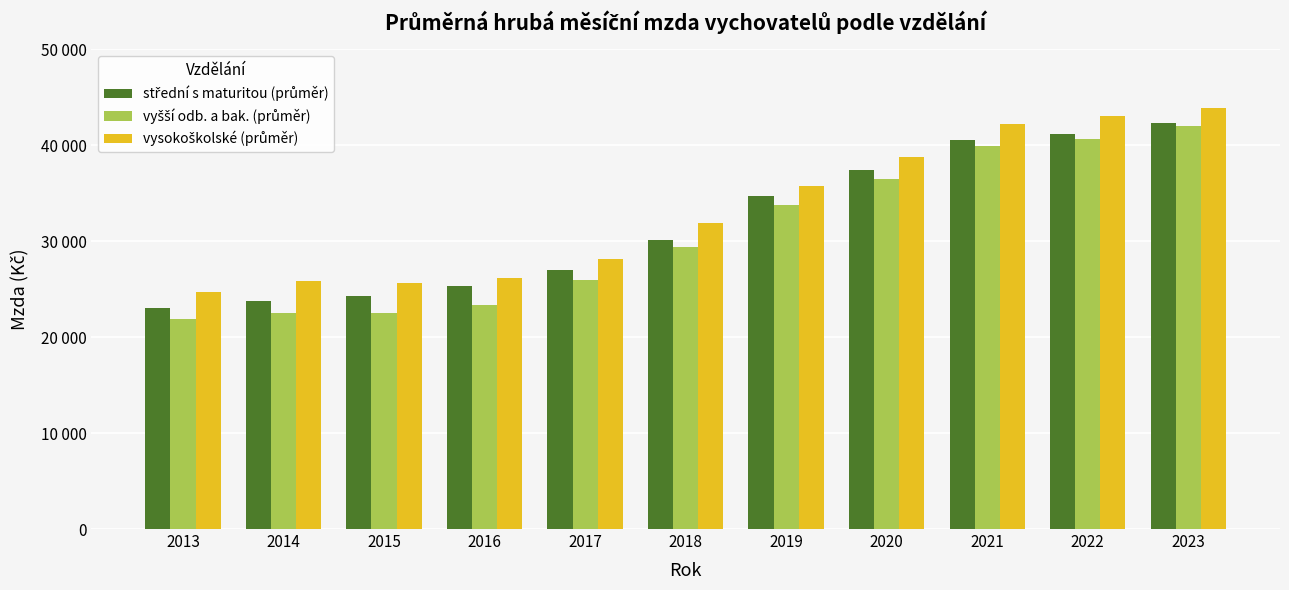

Are the bars horizontal?

No